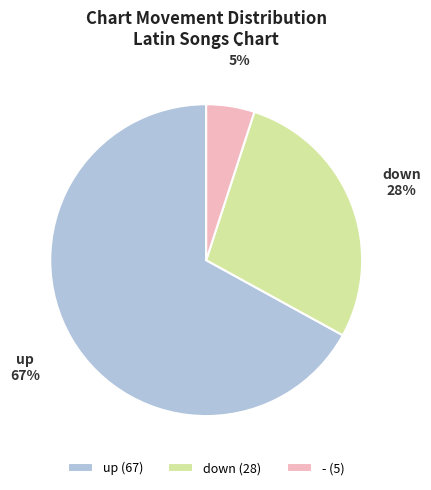

The down slice represents 28% of the pie. True or false?

True